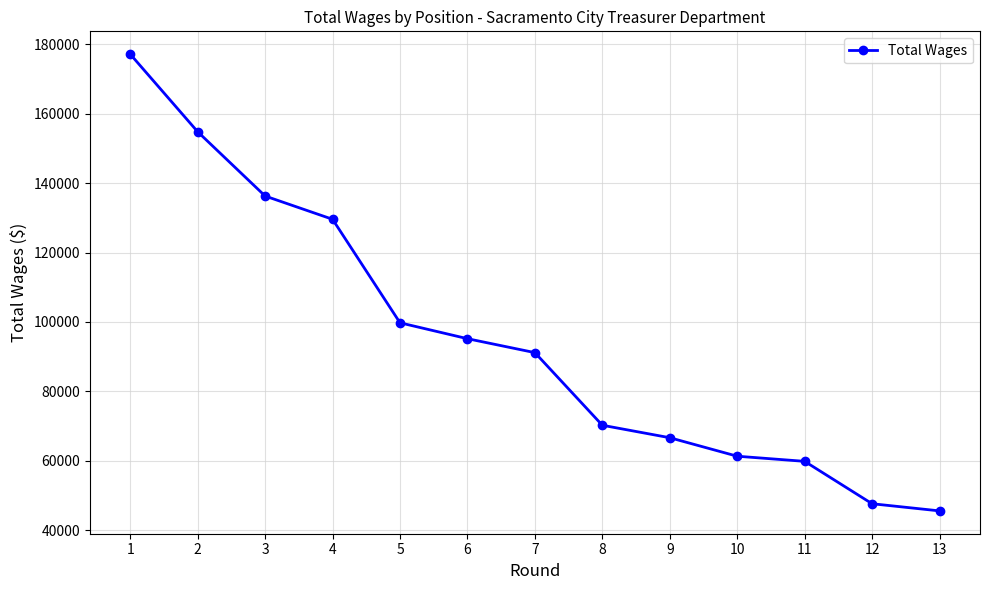

Reading left to right, what are all the values shown in this chart?

1=177149	2=154794	3=136277	4=129577	5=99754	6=95175	7=91159	8=70235	9=66643	10=61313	11=59836	12=47623	13=45563